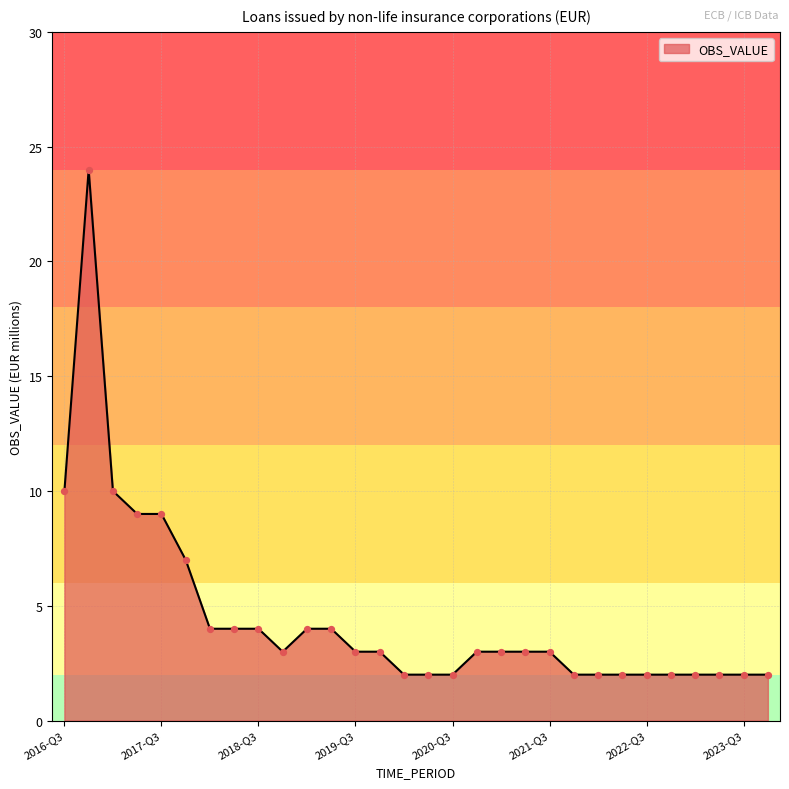

What is the difference between the maximum and minimum values?

22